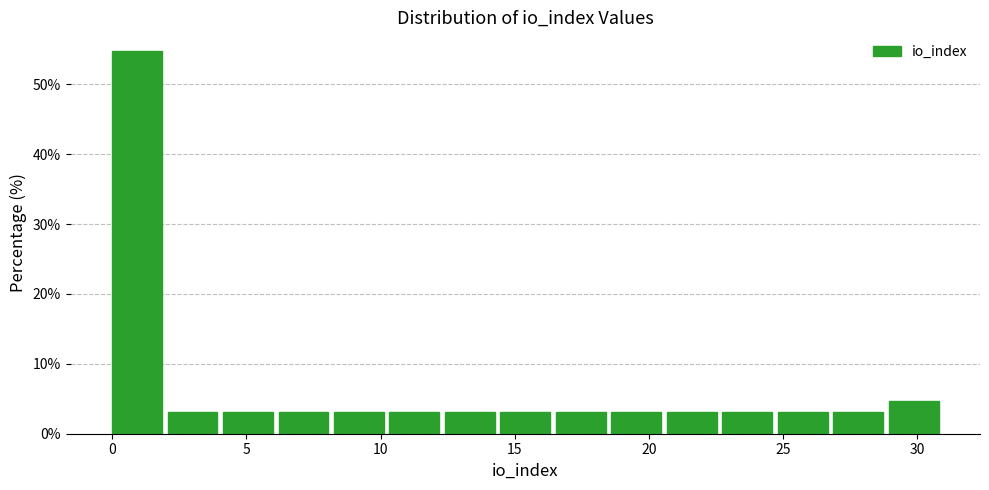

How tall is the bar that spans 27.0 to 29.0 on the x-axis? Neither the bar edges nor the heights are printed on the chart, so give them approximately, as read against the axes.

3